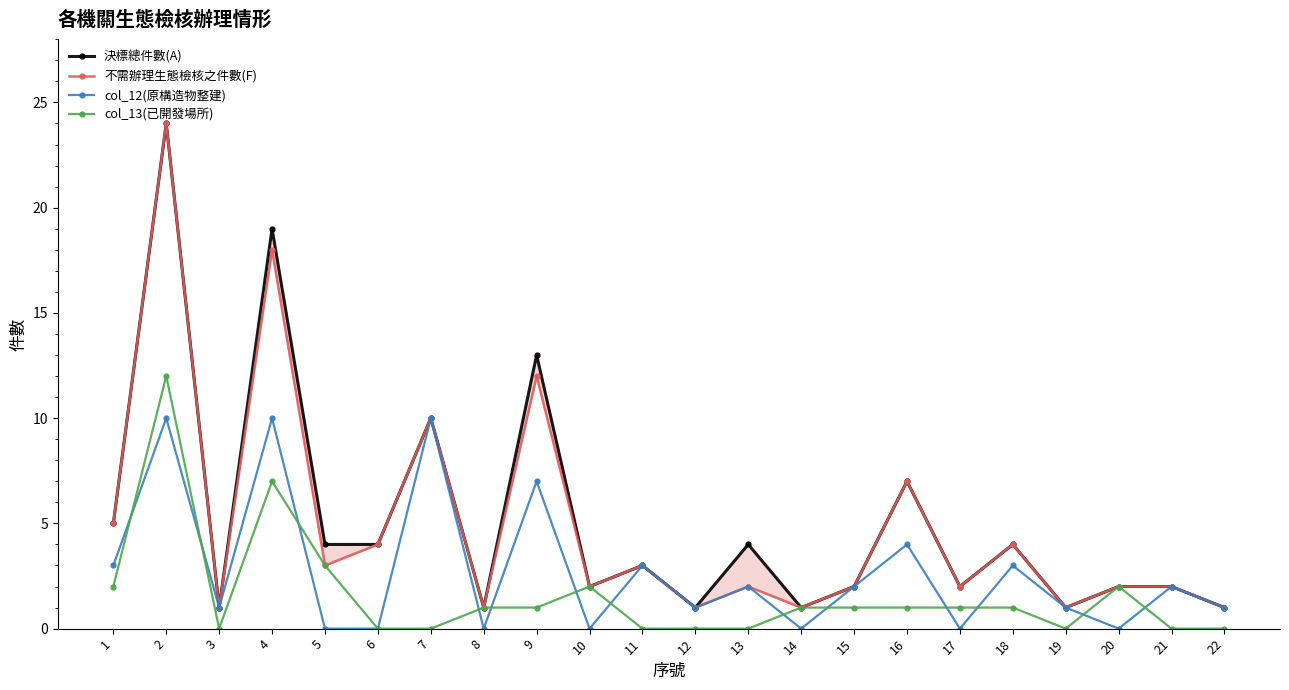

How many col_12(原構造物整建) values are between 0 and 3?

17